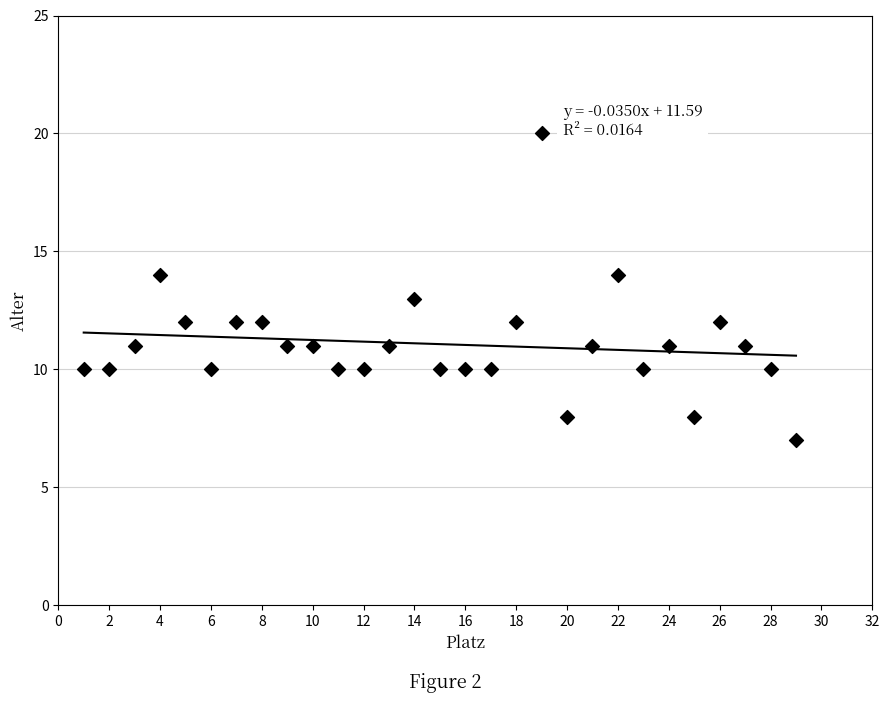

What is the range of Y values (max minus min)?

13